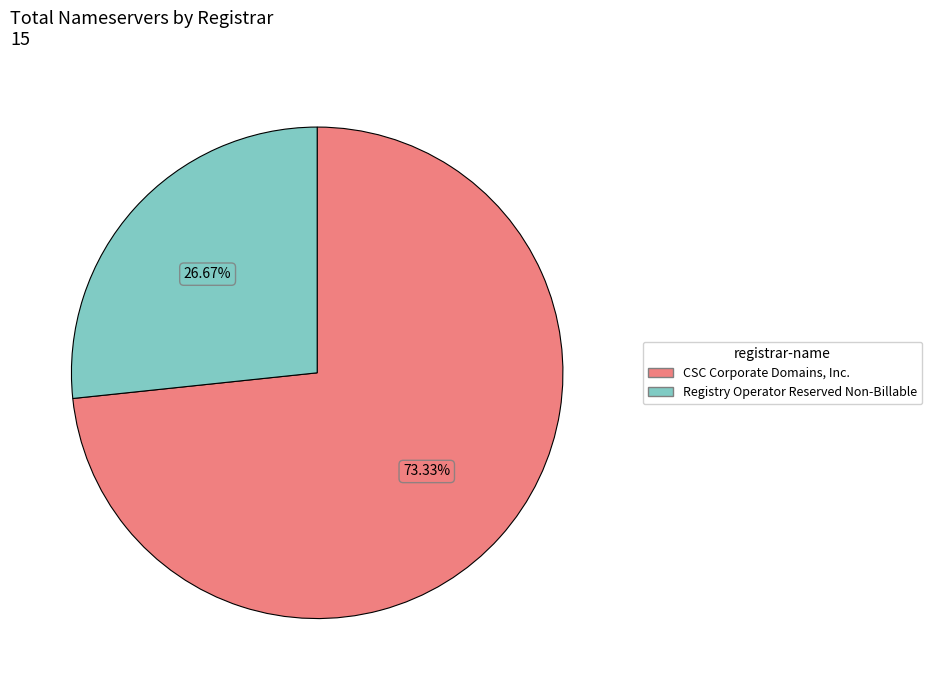

Is there any slice that represents more than half of the pie?

Yes